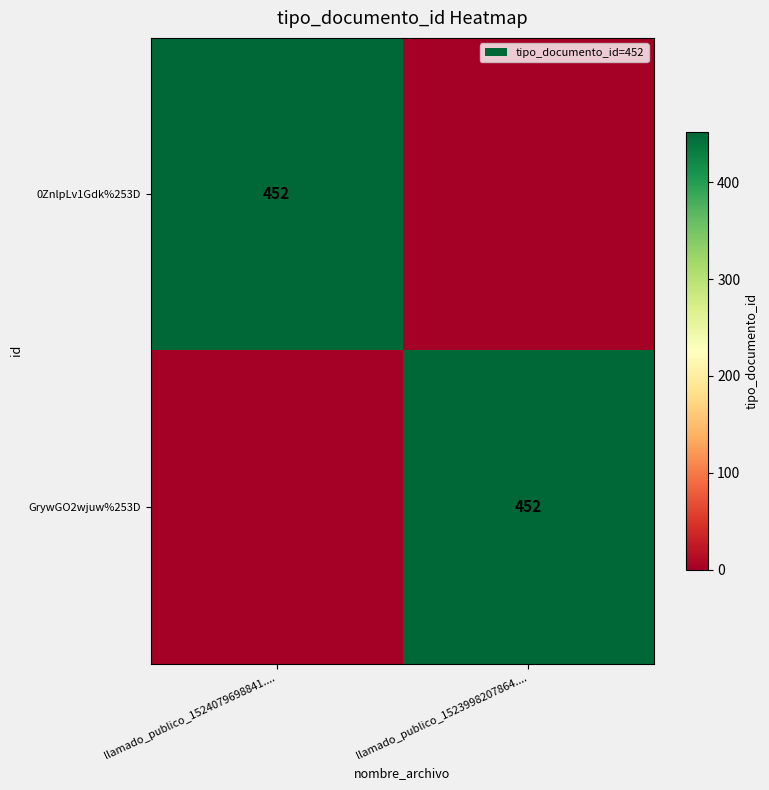

The value of 0ZnlpLv1Gdk%253D at llamado_publico_1524079698841.... is 452. True or false?

True